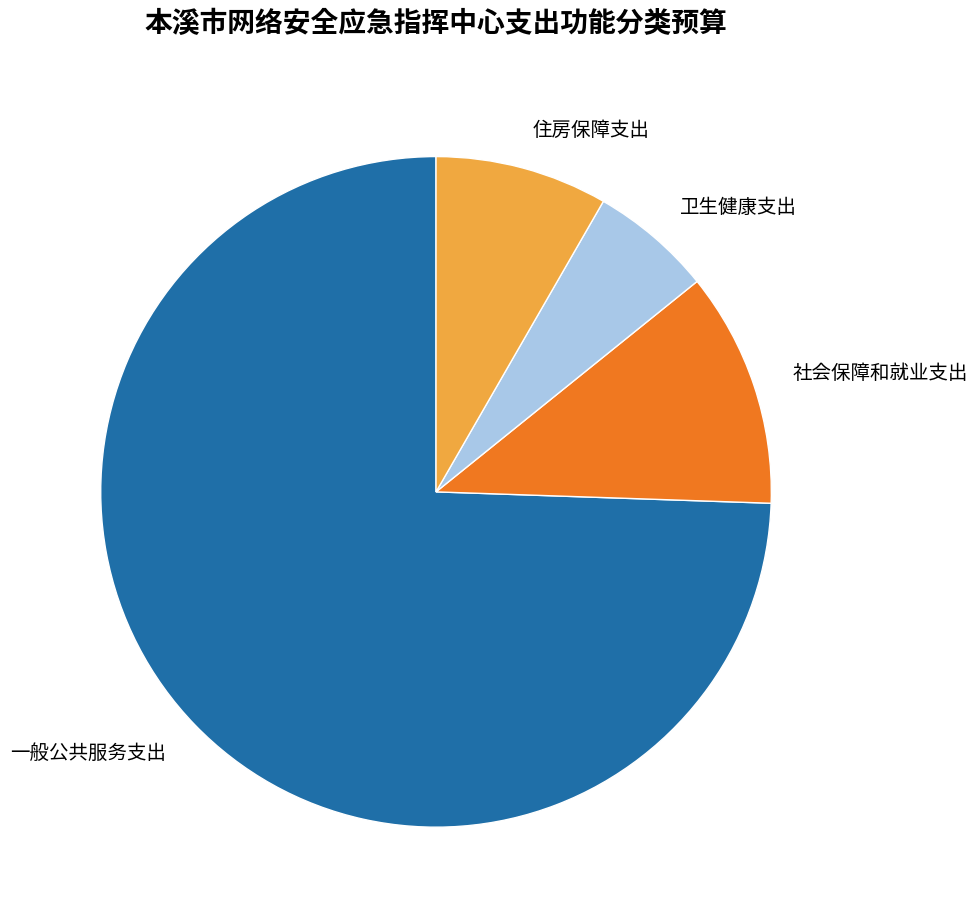

The 卫生健康支出 slice represents 1% of the pie. True or false?

False